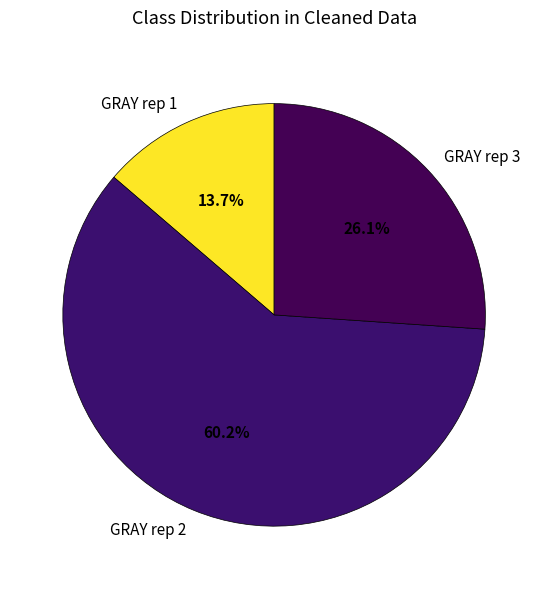

To the nearest percent, what percentage of the pie is GRAY rep 3?

26%